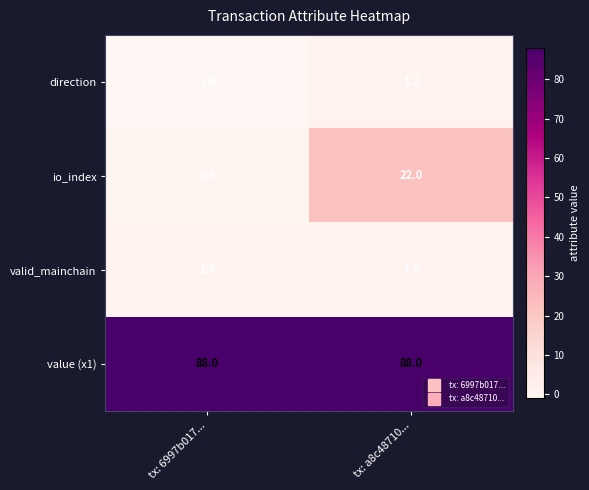

Which series has the widest spread of values?

io_index